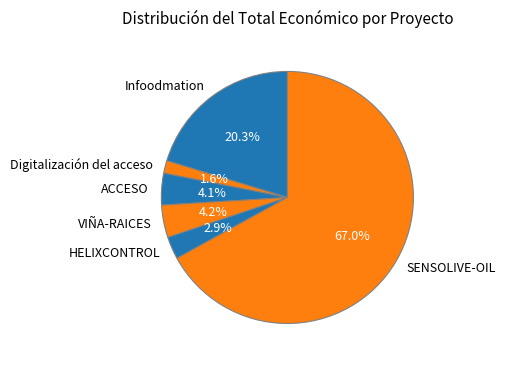

What percentage is the SENSOLIVE-OIL slice, to the nearest percent?

67%